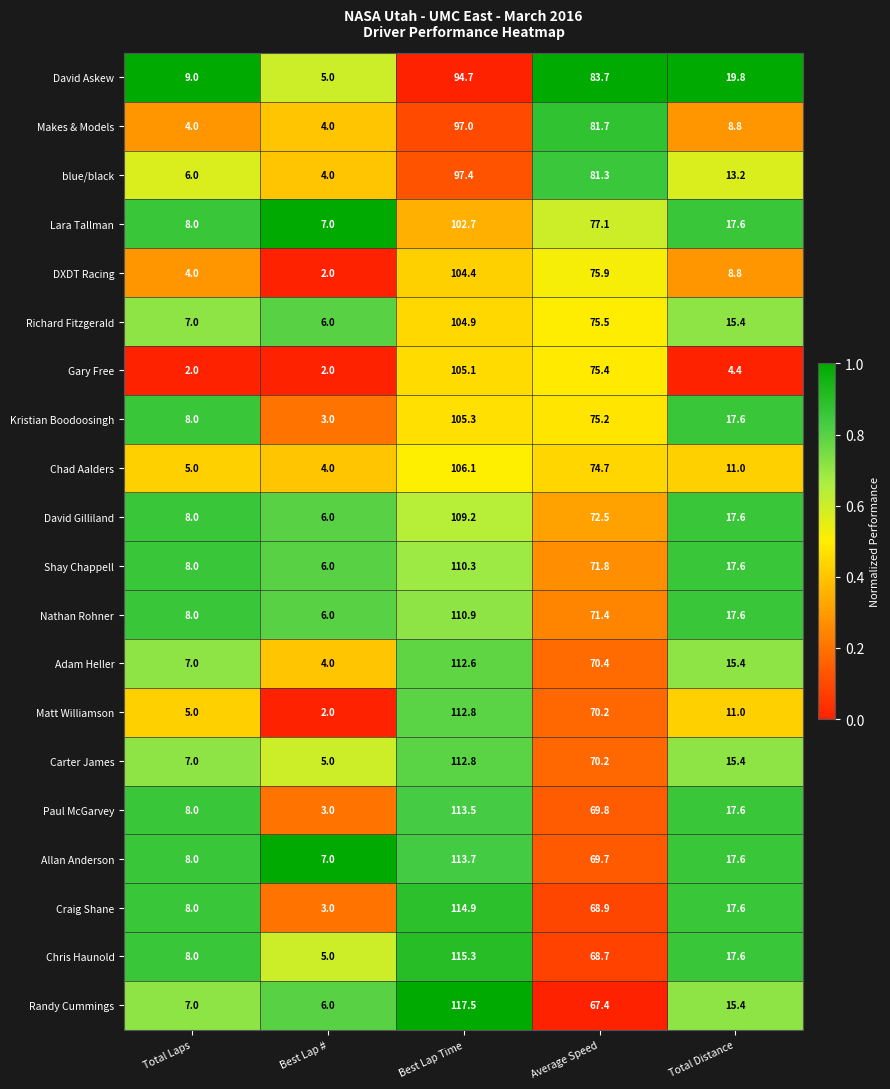

At which category is the sum across all series the highest?

Best Lap Time